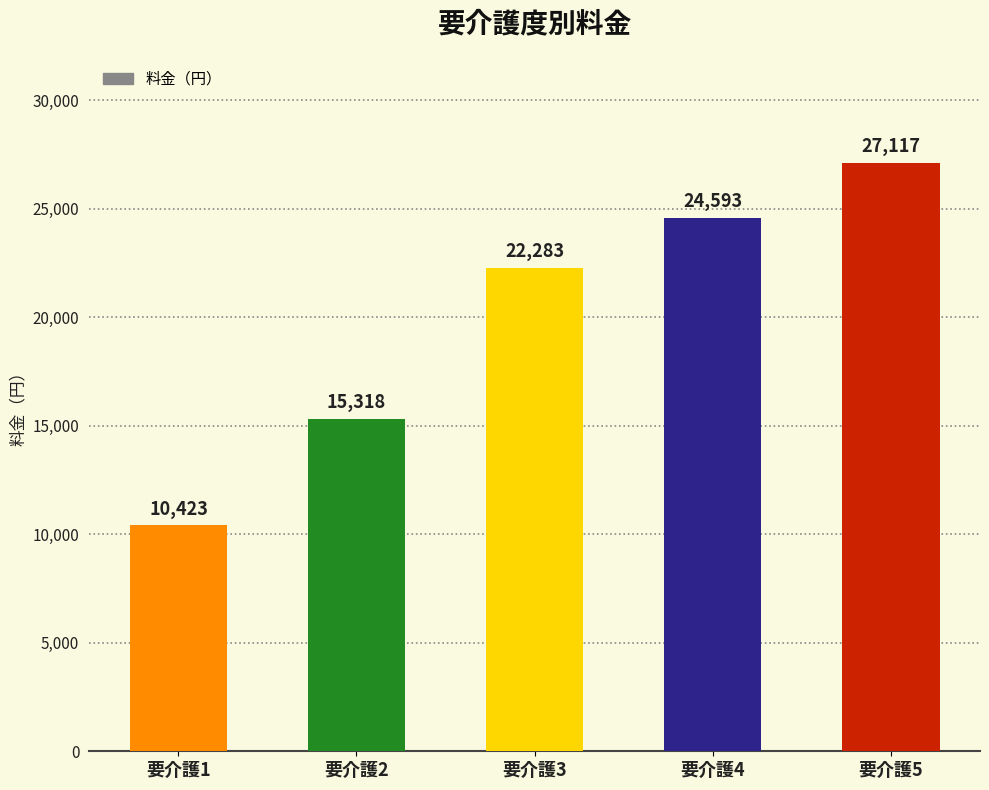

What is the value of the 2nd bar from the left?

15318